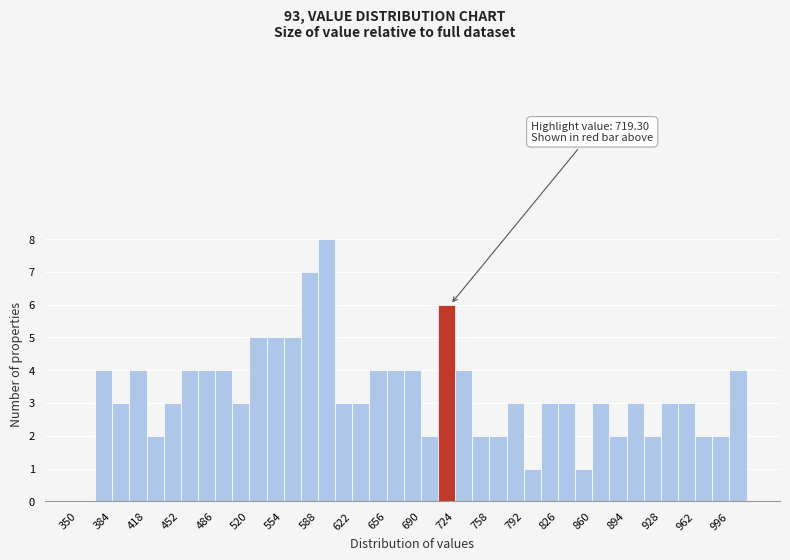

Around what value on the x-axis is the tallest bar? Give the approximate position of its centre, as read against the axis.

595